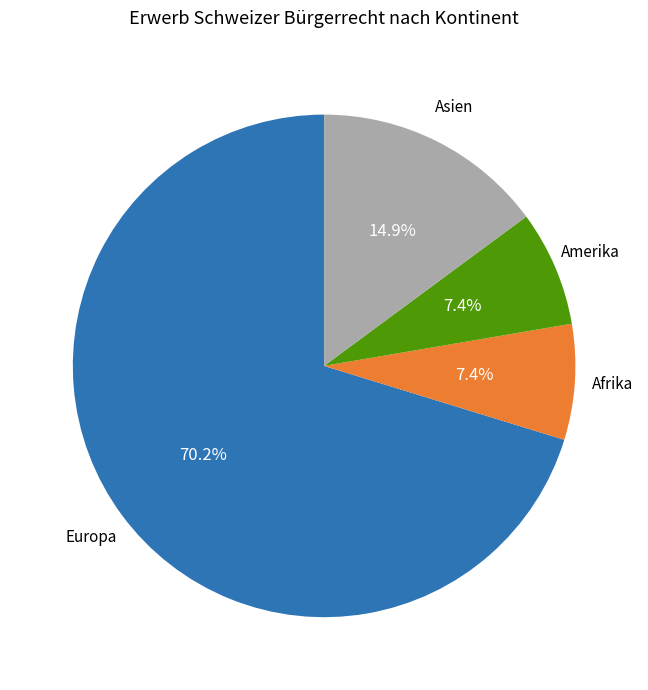

Is there a majority slice in this chart?

Yes